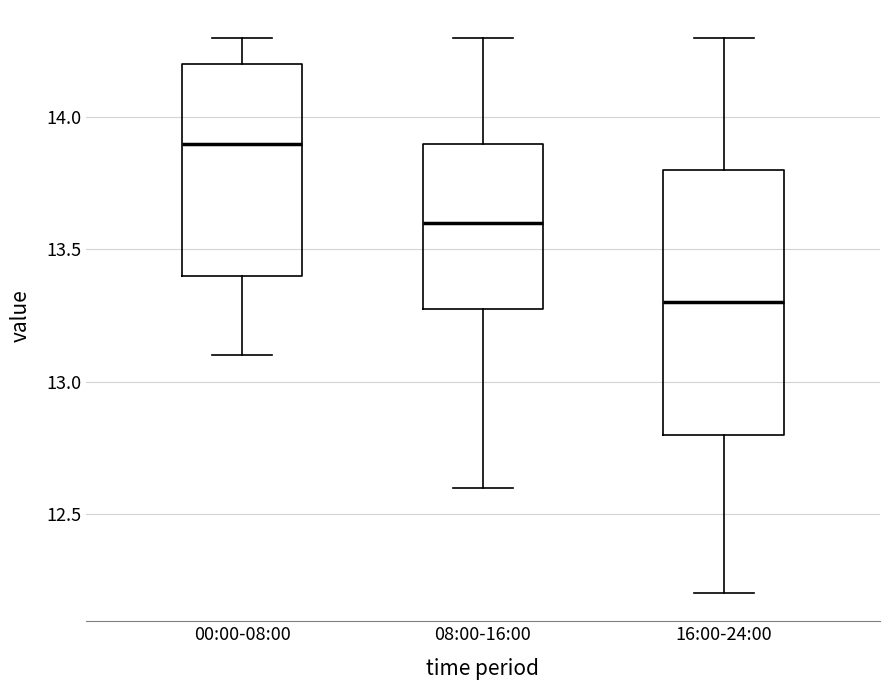

Which box's median line is the highest?

00:00-08:00